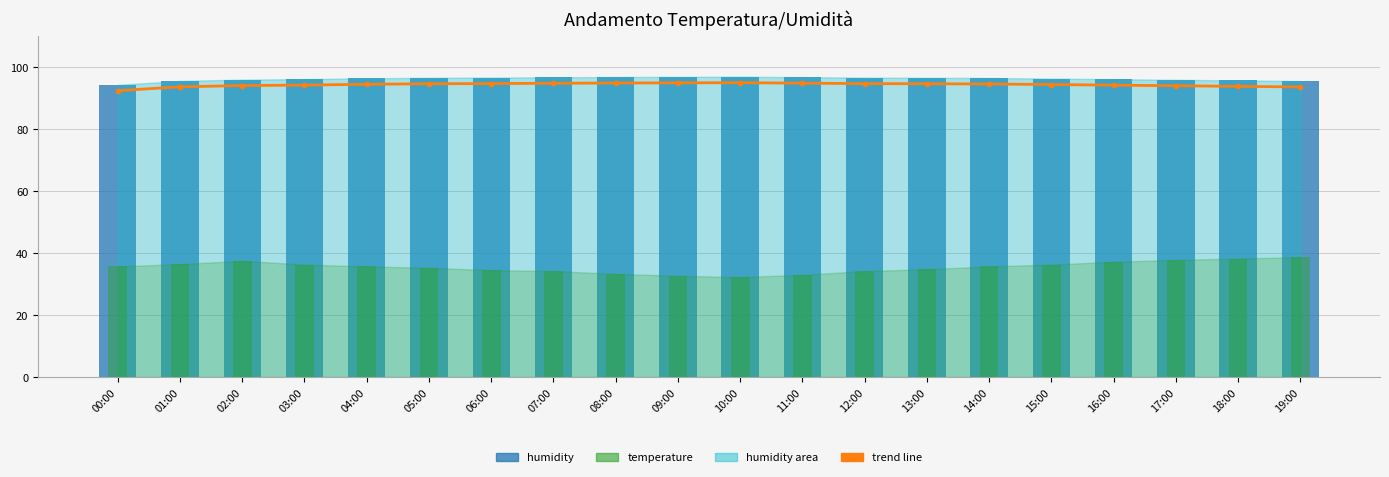

What is the value of the trend line bar at the 11th from the left?

95.0